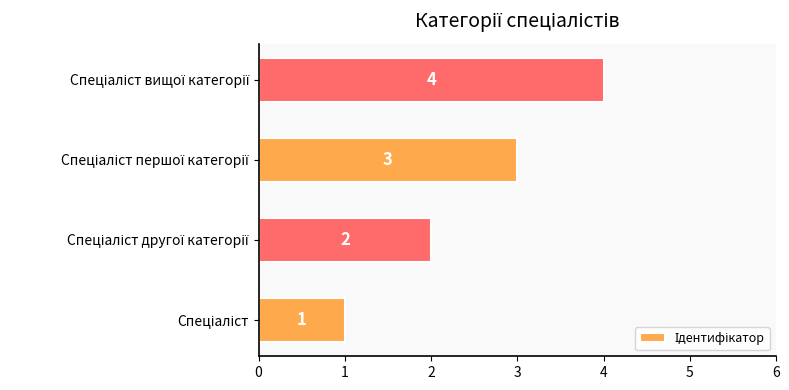

What is the difference between the maximum and minimum values?

3